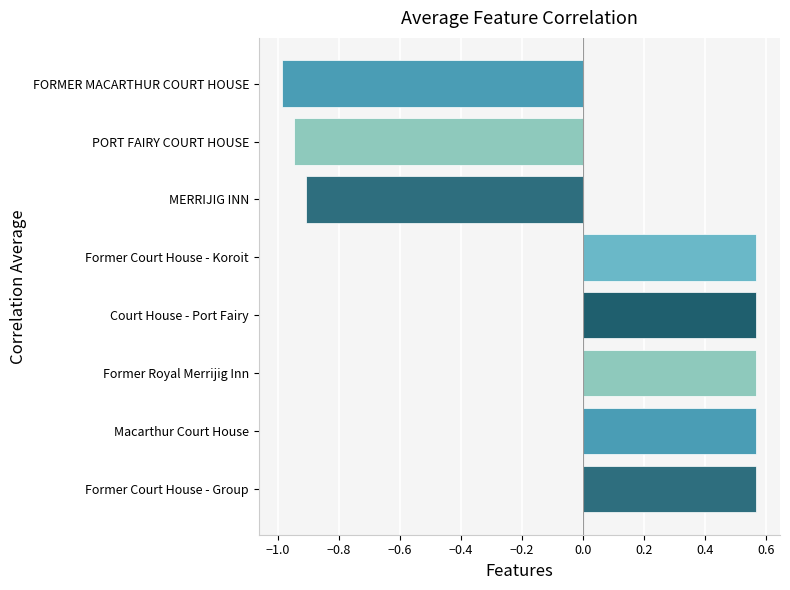

Count the values in the range 0 to 1.

5